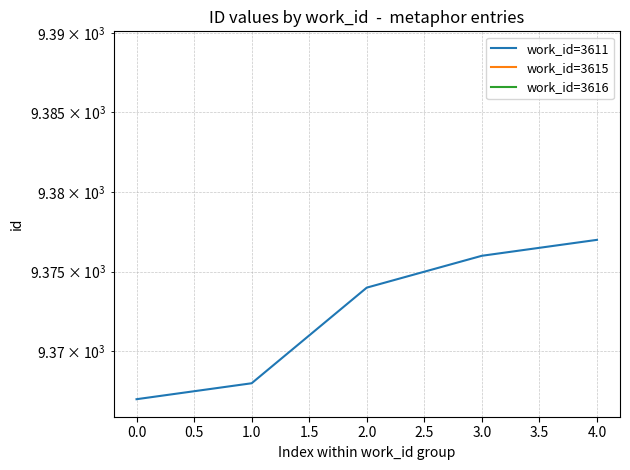

The value at 0.0 is 16708. True or false?

False